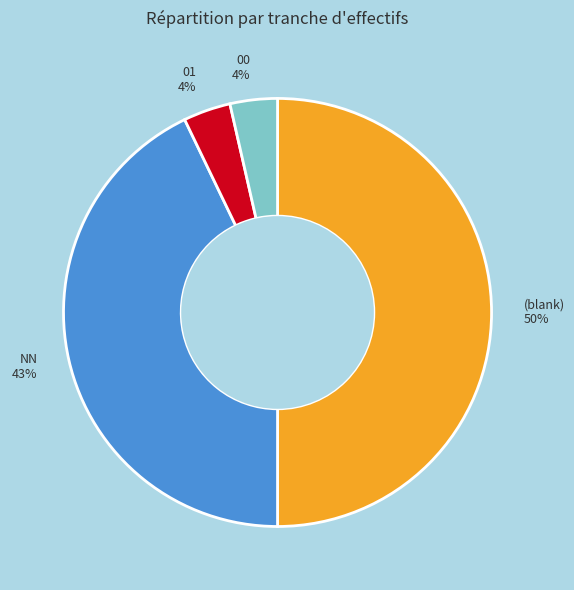

What is the largest slice in the pie chart?

(blank) 50%